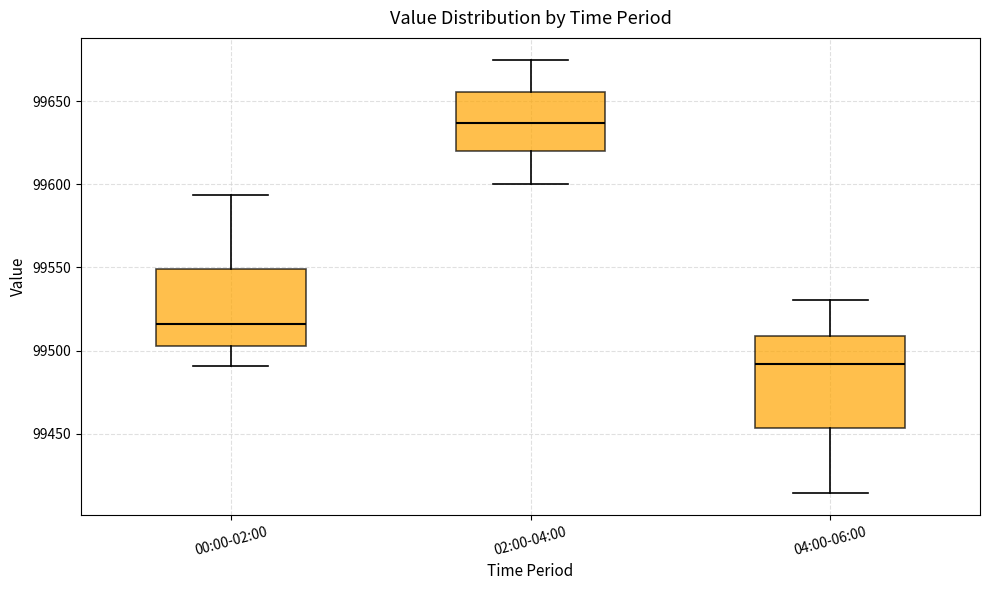

Reading left to right, transcribe this box plot: for each box, give where its median line is, the range the box spans, and where its two whiskers end, as read against the y-axis. The values are not printed on the chart, so give them approximately, as read against the axis.

00:00-02:00: median 99515, box 99505 to 99550, whiskers 99490 to 99595
02:00-04:00: median 99635, box 99620 to 99655, whiskers 99600 to 99675
04:00-06:00: median 99490, box 99455 to 99510, whiskers 99415 to 99530